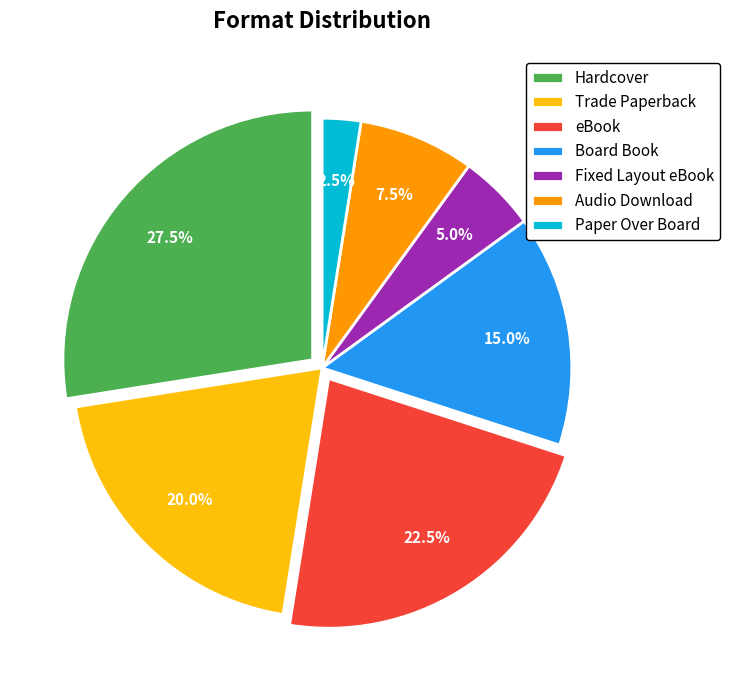

Is there a majority slice in this chart?

No